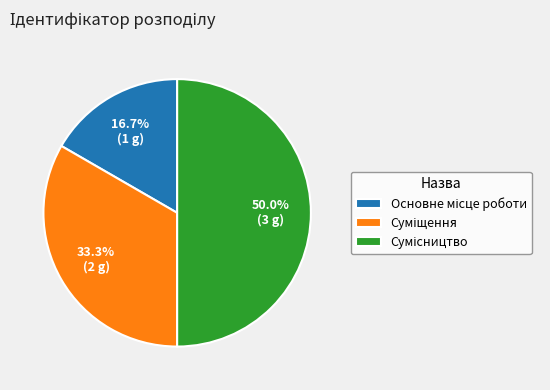

To the nearest percent, what is the average slice percentage?

33%